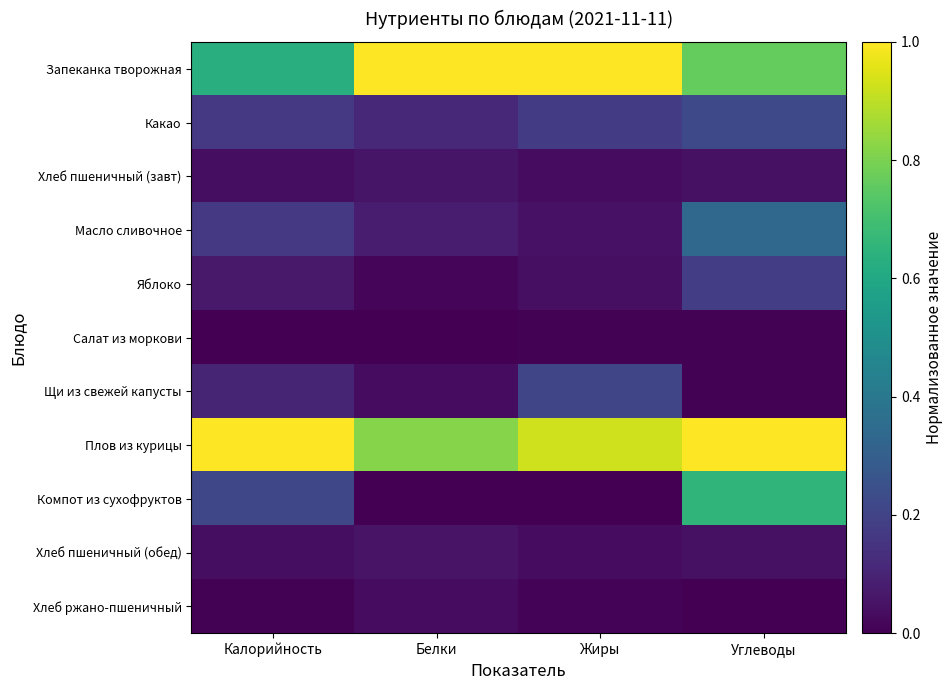

How many distinct data groups are displayed?

11